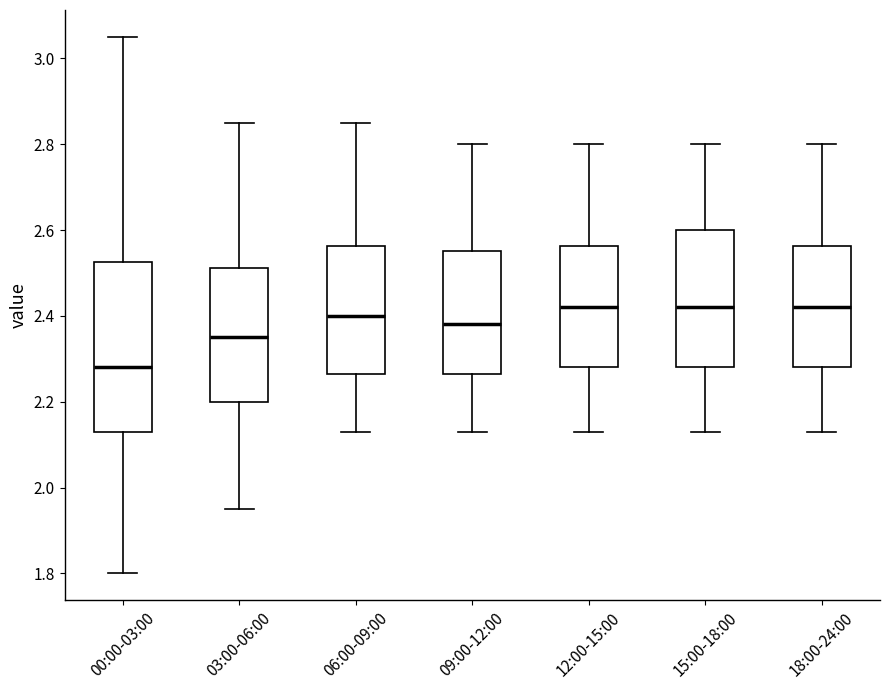

Where is the lower edge of the box for 18:00-24:00 on the y-axis? The values are not printed on the chart, so give them approximately, as read against the axis.

2.28